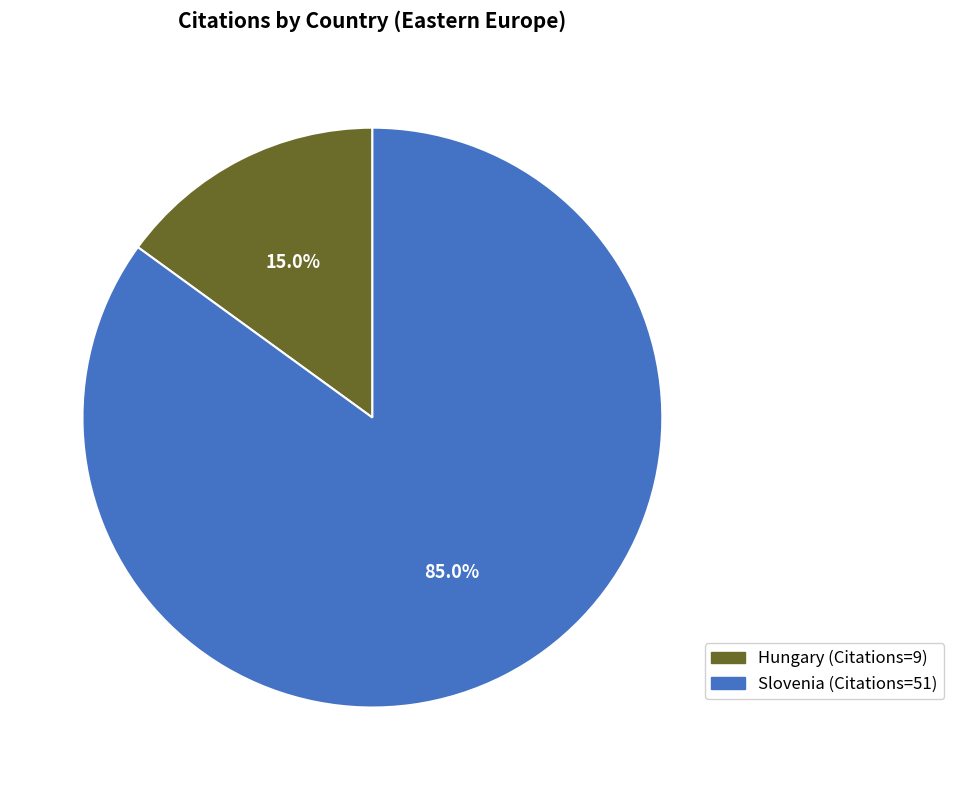

Which has a higher value, Hungary or Slovenia?

Slovenia